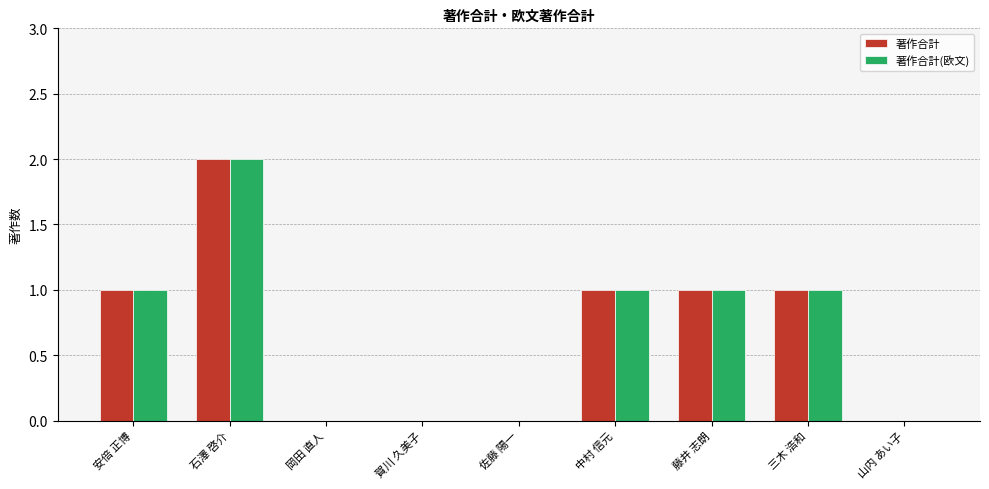

What is the maximum value for 著作合計?

2